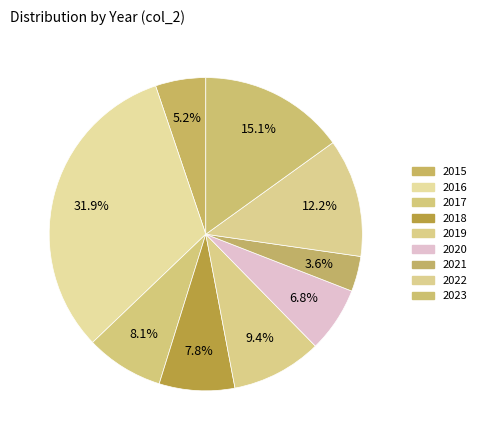

Does 2015 represent more than half of the total?

No